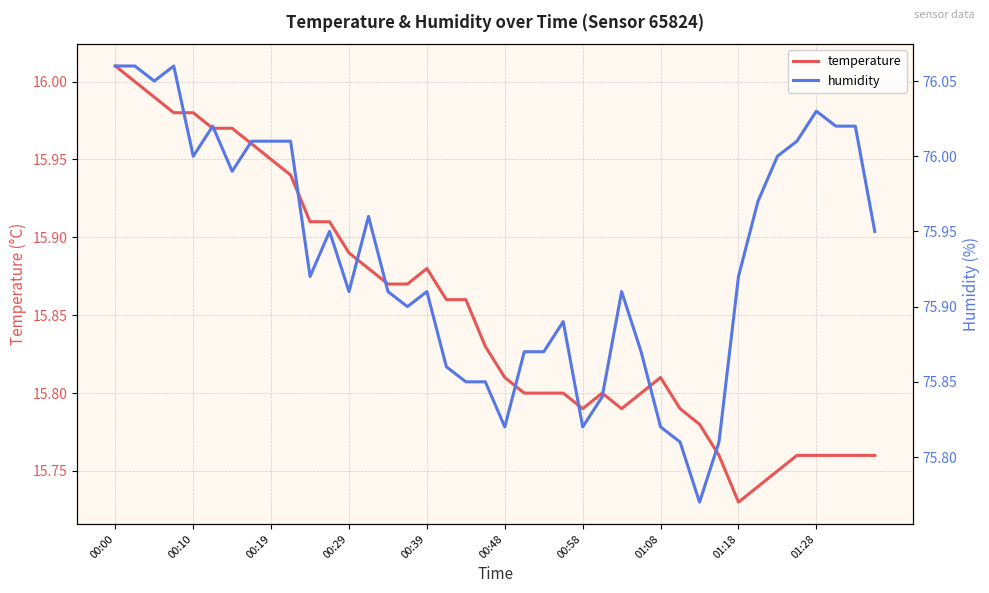

At which label does temperature reach its peak?

00:00